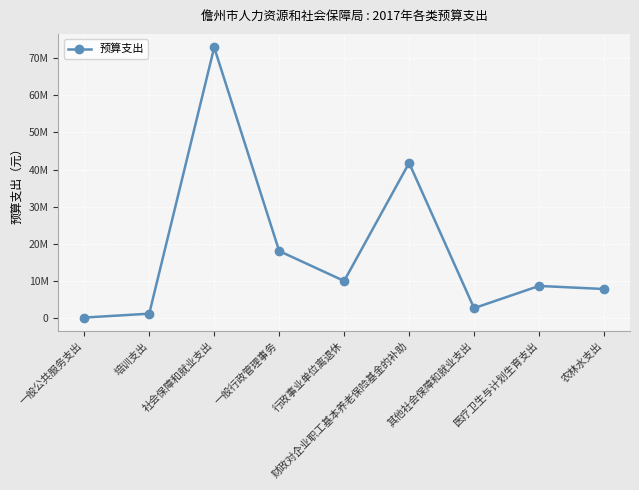

What is the average value?

18116115.7